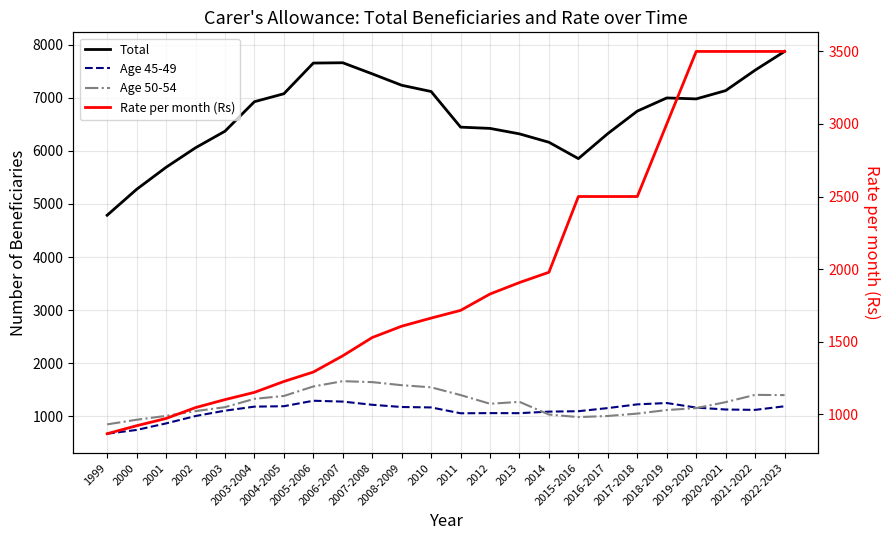

What is the minimum value shown in the chart?

672